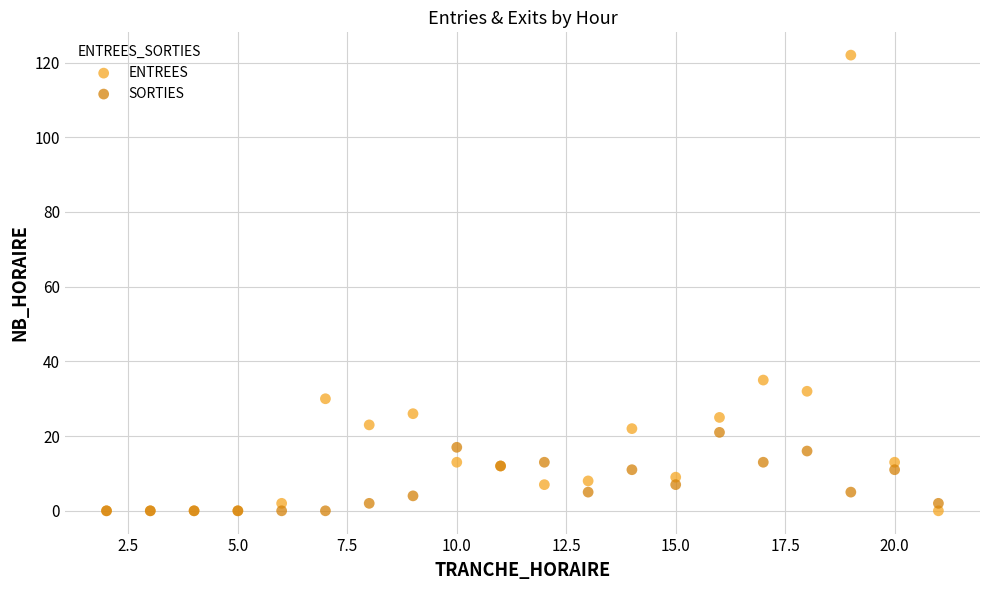

In the ENTREES series, what Y value is closest to 61?

35